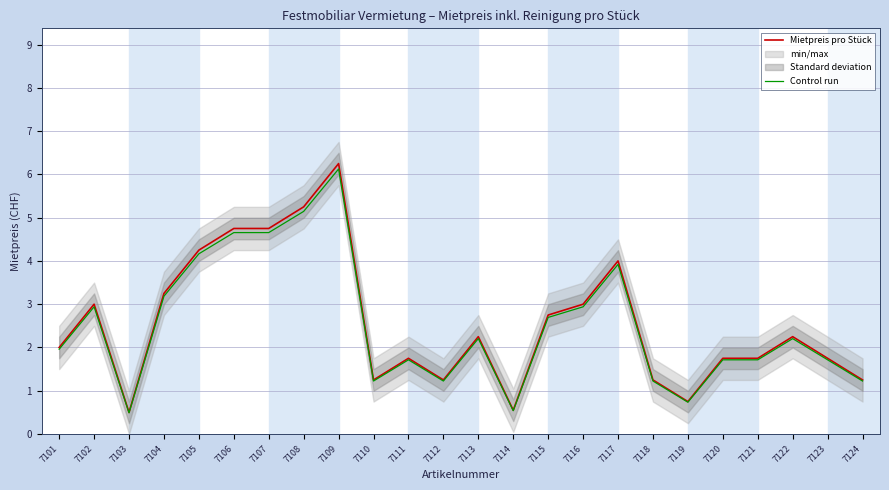

What is the minimum value shown in the chart?

0.5